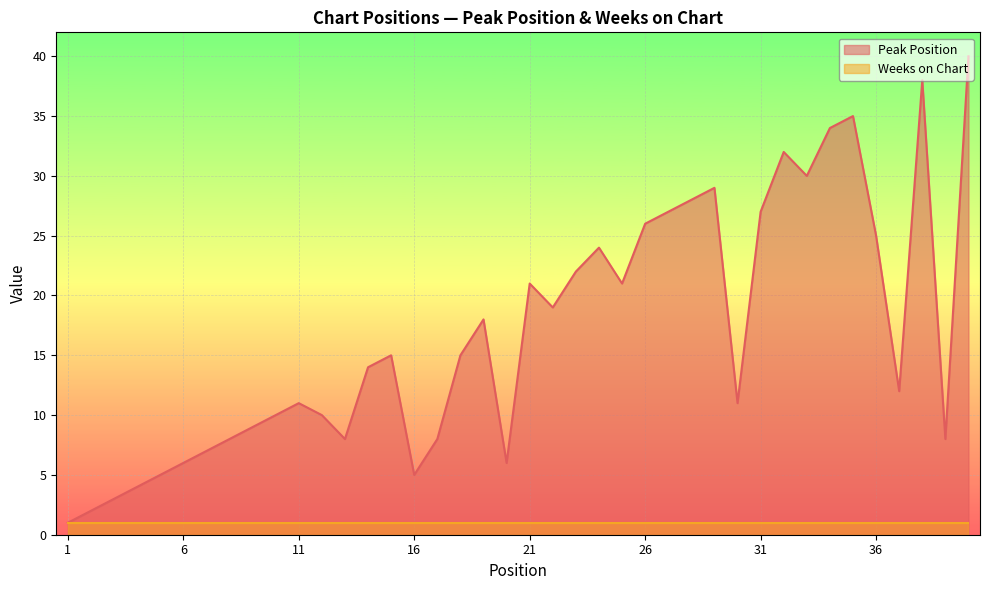

At which label does the data first exceed 15?

19